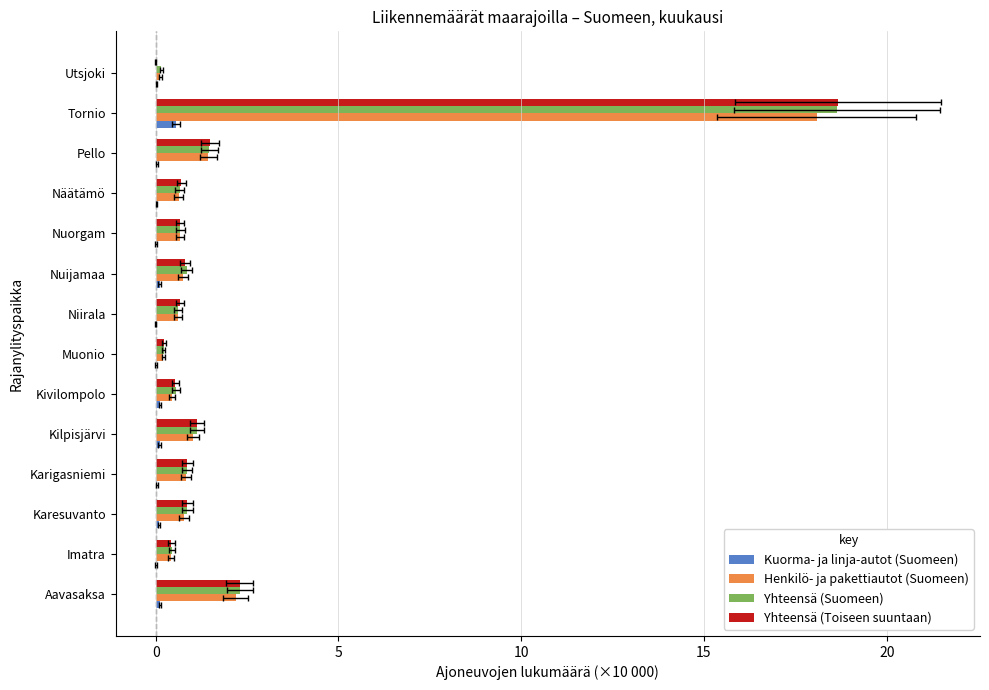

Rank the series by their maximum value, from lowest to highest.

Kuorma- ja linja-autot (Suomeen), Henkilö- ja pakettiautot (Suomeen), Yhteensä (Suomeen), Yhteensä (Toiseen suuntaan)